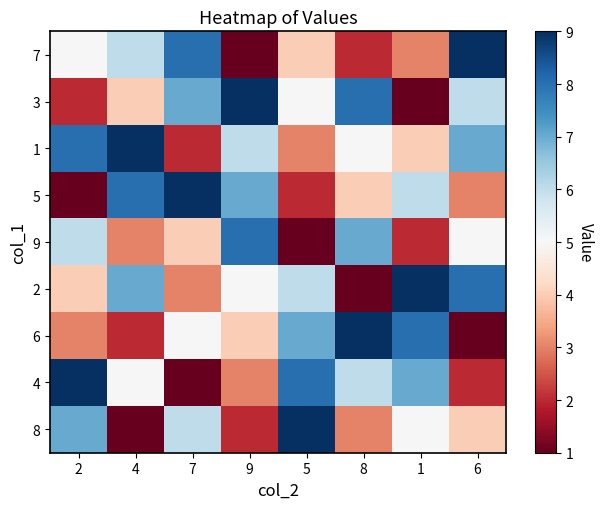

What is the maximum value shown in the chart?

9